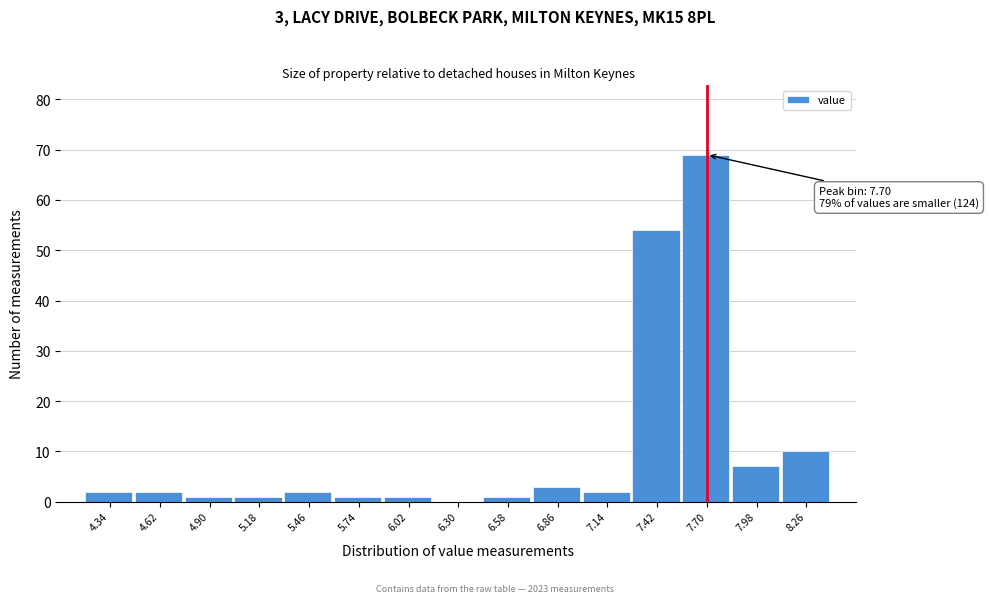

Which range on the x-axis has the tallest bar?

7.56 to 7.84